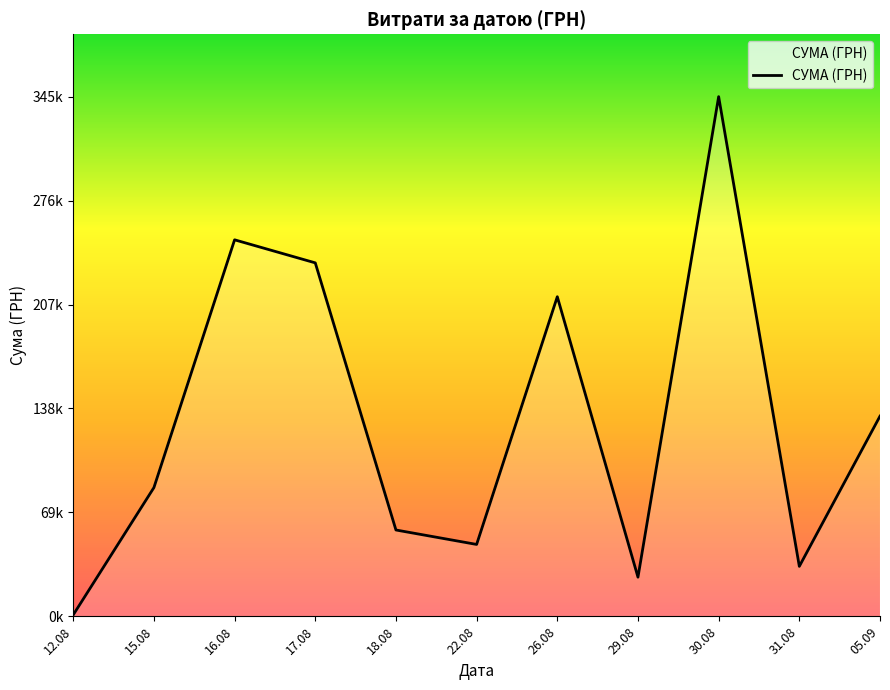

True or false: there are more than 1 points higher than both neighbors.

True